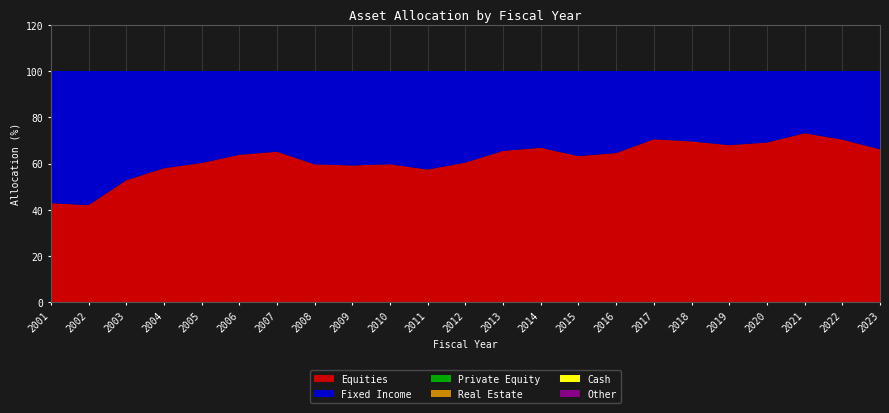

Reading left to right, transcribe all the data shown in this chart.

Equities: 2001=42.9	2002=42.0	2003=52.8	2004=58.0	2005=60.2	2006=63.8	2007=65.1	2008=59.7	2009=59.2	2010=59.7	2011=57.4	2012=60.4	2013=65.5	2014=66.8	2015=63.2	2016=64.6	2017=70.5	2018=69.6	2019=68.0	2020=69.1	2021=73.1	2022=70.4	2023=66.2
Fixed Income: 2001=57.1	2002=58.0	2003=47.2	2004=42.0	2005=39.8	2006=36.2	2007=34.9	2008=40.3	2009=40.8	2010=40.3	2011=42.6	2012=39.6	2013=34.5	2014=33.2	2015=36.8	2016=35.4	2017=29.5	2018=30.4	2019=32.0	2020=30.9	2021=26.9	2022=29.6	2023=33.9
Private Equity: 2001=0.0	2002=0.0	2003=0.0	2004=0.0	2005=0.0	2006=0.0	2007=0.0	2008=0.0	2009=0.0	2010=0.0	2011=0.0	2012=0.0	2013=0.0	2014=0.0	2015=0.0	2016=0.0	2017=0.0	2018=0.0	2019=0.0	2020=0.0	2021=0.0	2022=0.0	2023=0.0
Real Estate: 2001=0.0	2002=0.0	2003=0.0	2004=0.0	2005=0.0	2006=0.0	2007=0.0	2008=0.0	2009=0.0	2010=0.0	2011=0.0	2012=0.0	2013=0.0	2014=0.0	2015=0.0	2016=0.0	2017=0.0	2018=0.0	2019=0.0	2020=0.0	2021=0.0	2022=0.0	2023=0.0
Cash: 2001=0.0	2002=0.0	2003=0.0	2004=0.0	2005=0.0	2006=0.0	2007=0.0	2008=0.0	2009=0.0	2010=0.0	2011=0.0	2012=0.0	2013=0.0	2014=0.0	2015=0.0	2016=0.0	2017=0.0	2018=0.0	2019=0.0	2020=0.0	2021=0.0	2022=0.0	2023=0.0
Other: 2001=0.0	2002=0.0	2003=0.0	2004=0.0	2005=0.0	2006=0.0	2007=0.0	2008=0.0	2009=0.0	2010=0.0	2011=0.0	2012=0.0	2013=0.0	2014=0.0	2015=0.0	2016=0.0	2017=0.0	2018=0.0	2019=0.0	2020=0.0	2021=0.0	2022=0.0	2023=0.0